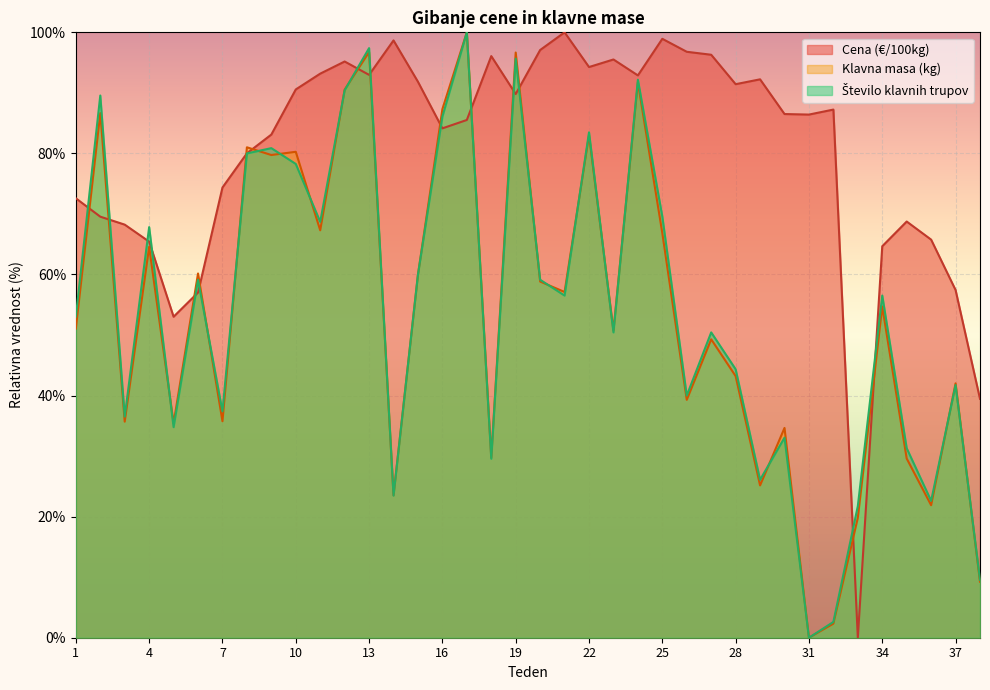

The value of Klavna masa (kg) at 6 is 60.2. True or false?

True